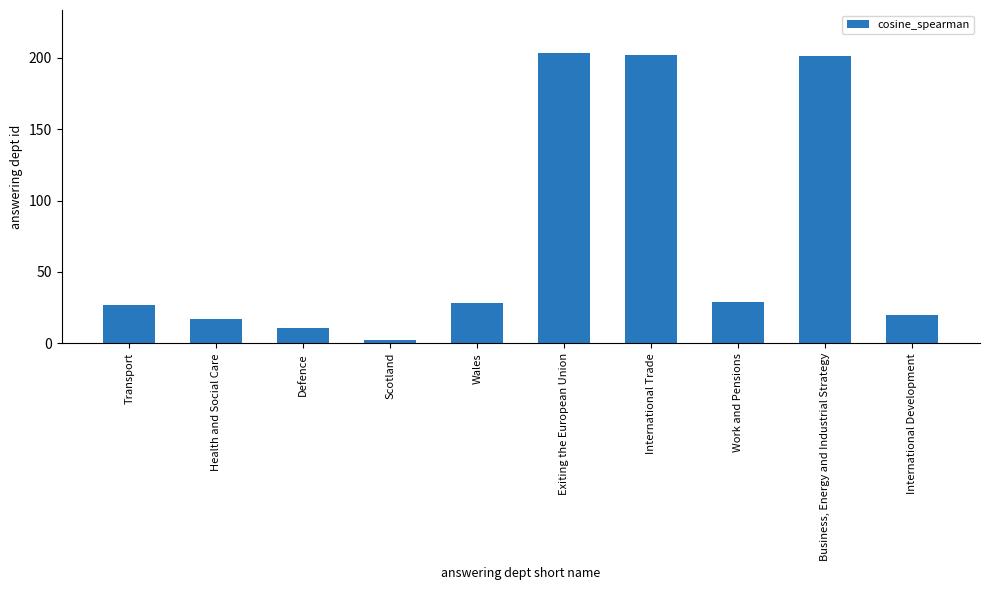

Rank the categories by value from lowest to highest.

Scotland, Defence, Health and Social Care, International Development, Transport, Wales, Work and Pensions, Business, Energy and Industrial Strategy, International Trade, Exiting the European Union